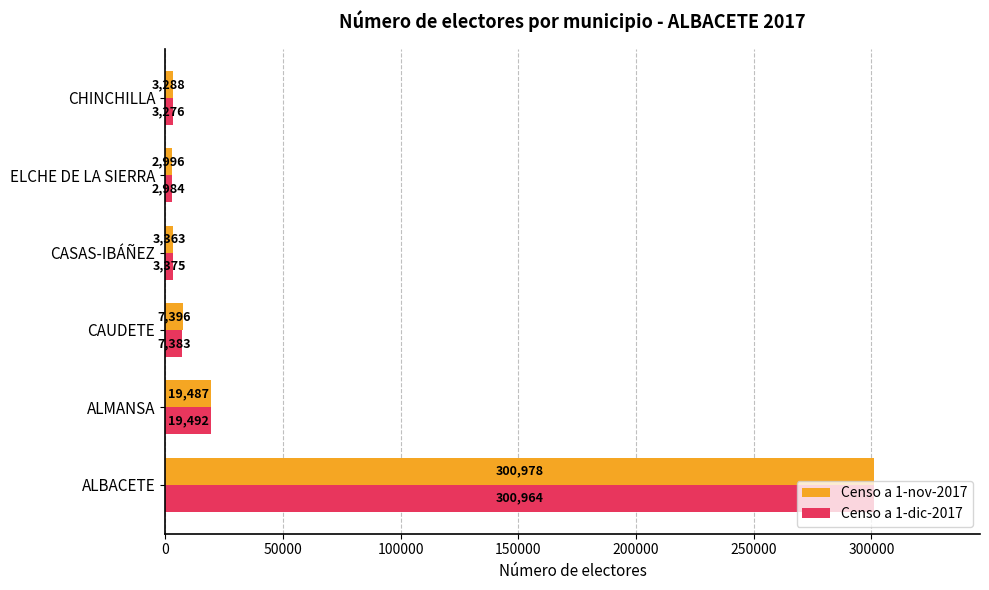

What is the greatest value displayed?

300978